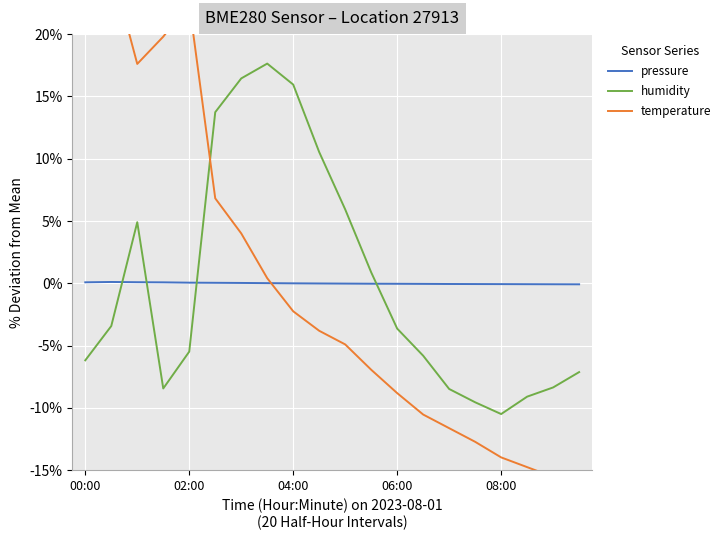

Which series ends up on top after the final intersection of humidity and pressure?

pressure